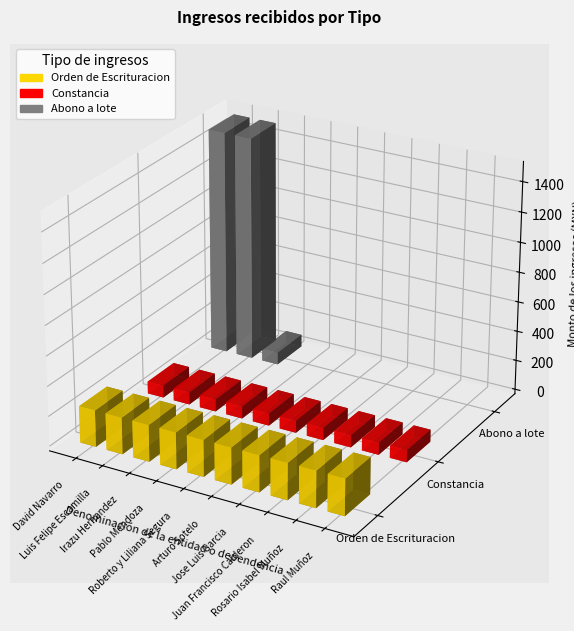

Reading left to right, list all the values displayed in this chart.

Orden de Escrituracion: 244.4	244.4	244.4	244.4	244.4	244.4	244.4	244.4	244.4	244.4
Constancia: 81.5	81.5	81.5	81.5	81.5	81.5	81.5	81.5	81.5	81.5
Abono a lote: 1500.0	1500.0	81.5	0.0	0.0	0.0	0.0	0.0	0.0	0.0